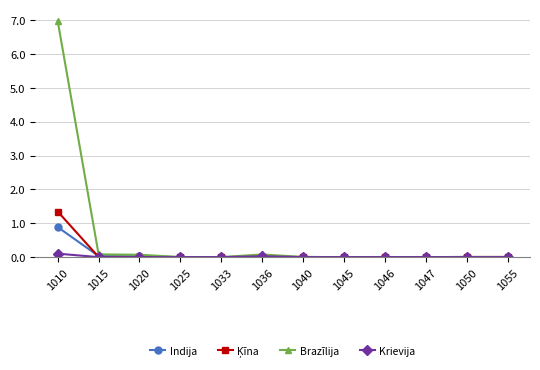

Which series has the largest total across all categories?

Brazīlija